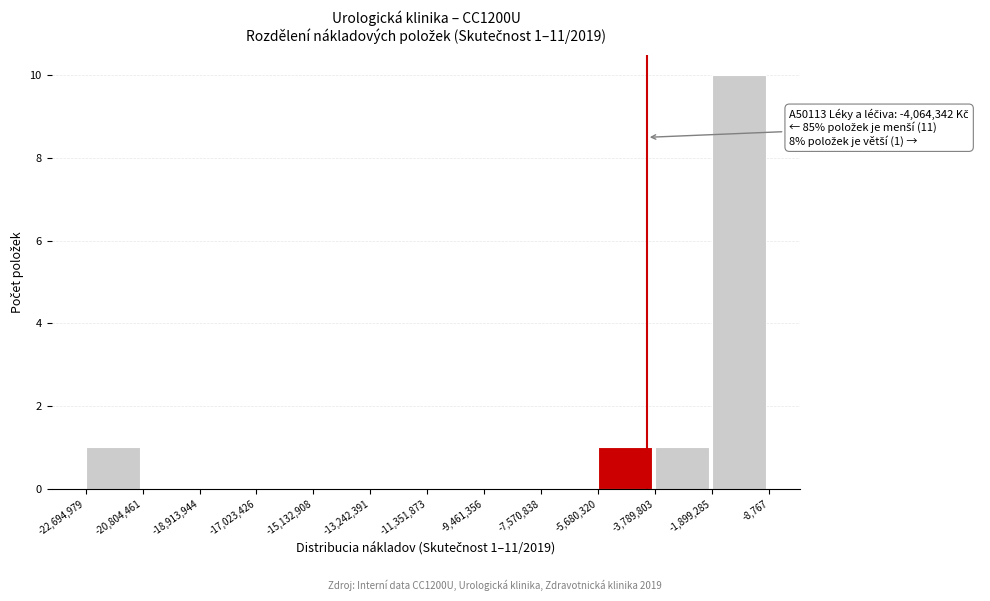

Which range on the x-axis has the tallest bar?

-1,899,285 to -8,767